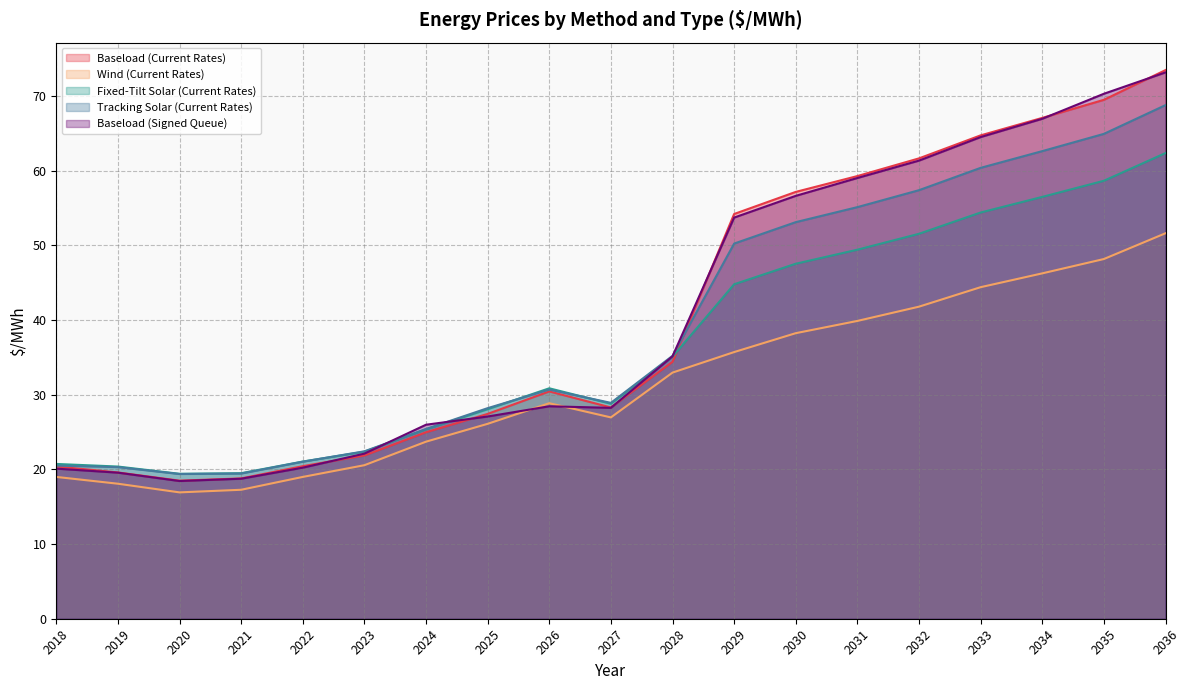

True or false: Baseload (Current Rates) and Wind (Current Rates) intersect in this chart.

False